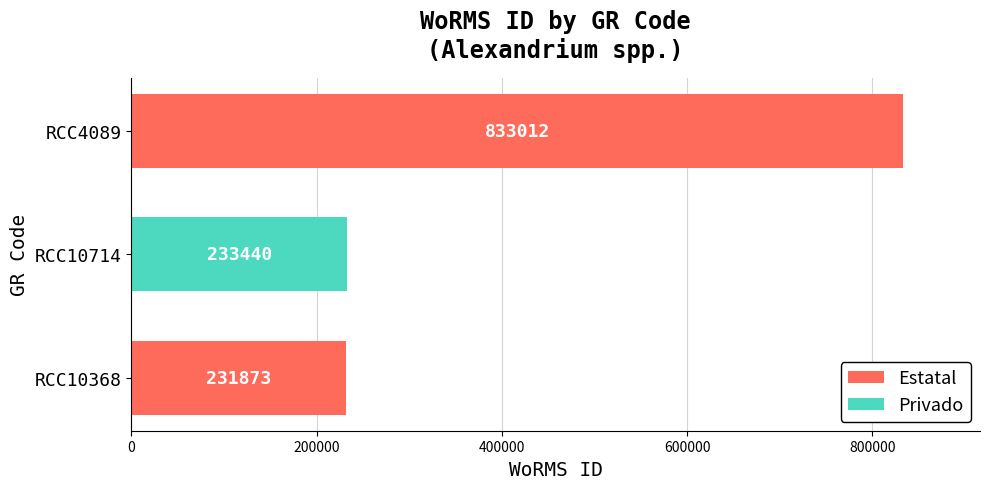

The chart shows a value of 340786 at RCC10368. True or false?

False